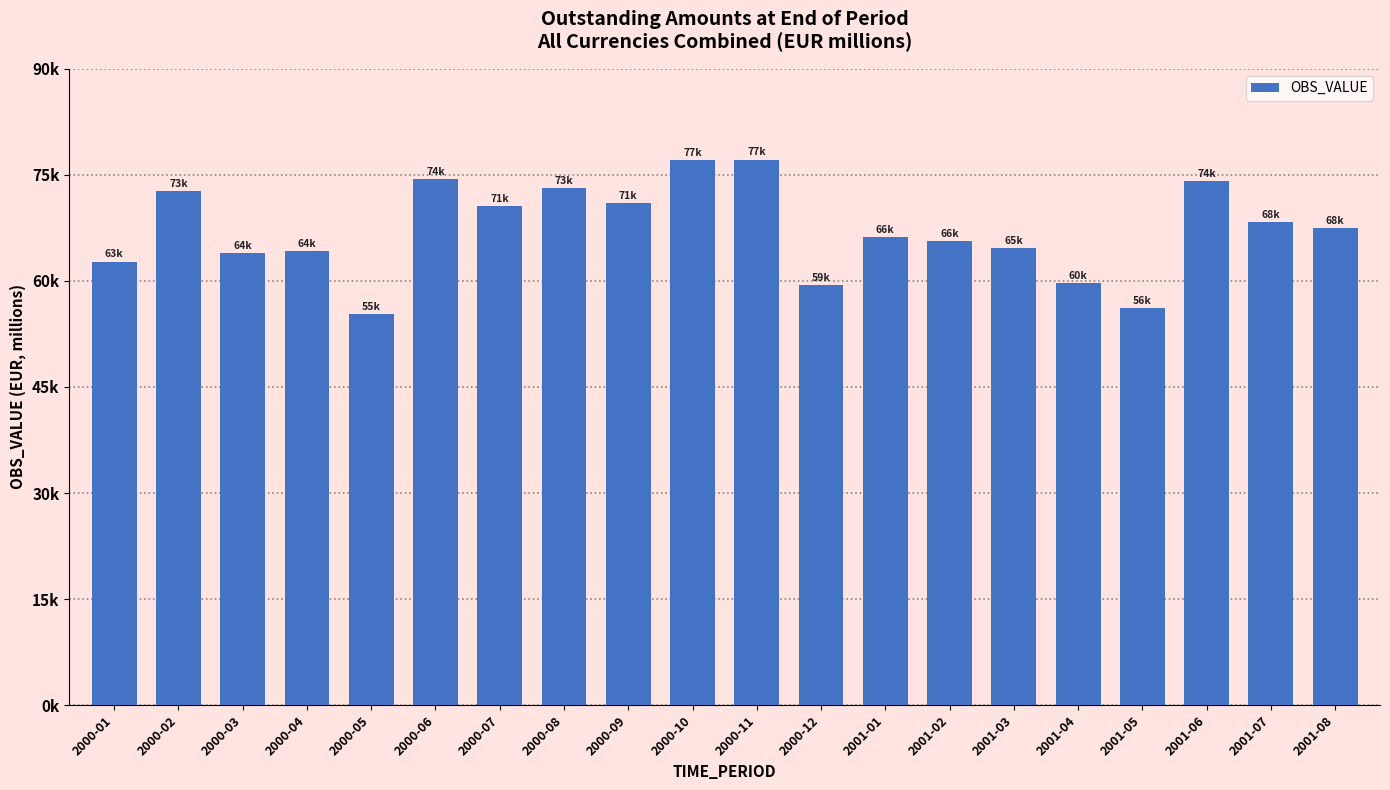

True or false: the data shows 64671.1 at 2001-03.

True